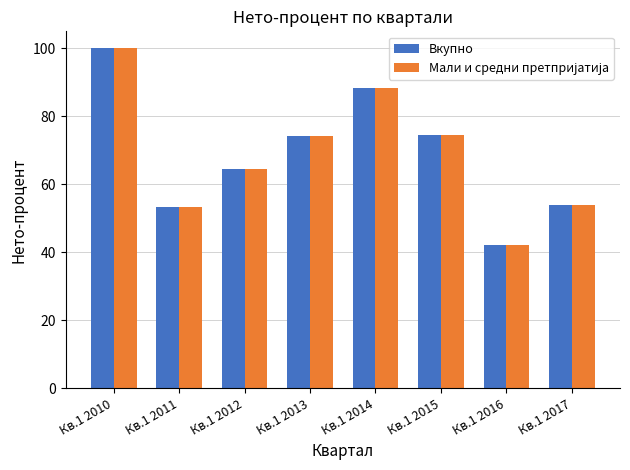

True or false: Вкупно has a value of 53.2 at Кв.1 2011.

True